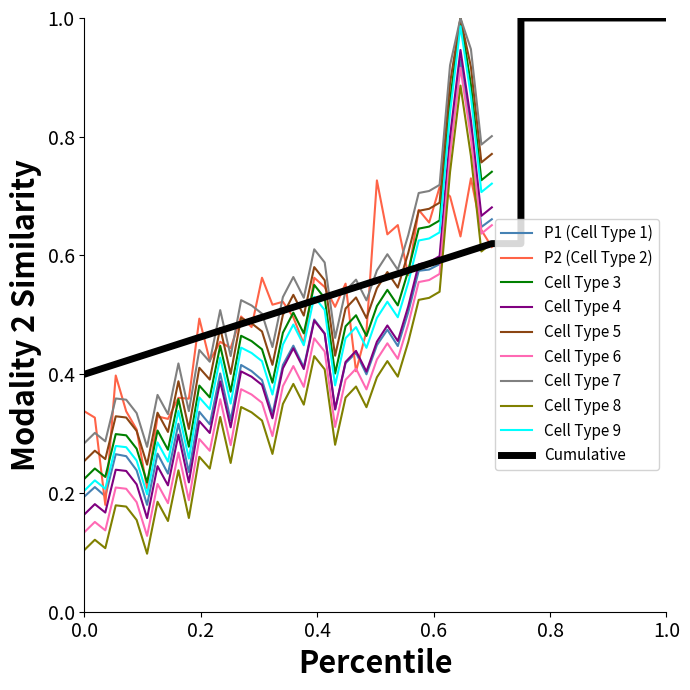

True or false: Cell Type 5 and Cell Type 4 intersect in this chart.

False